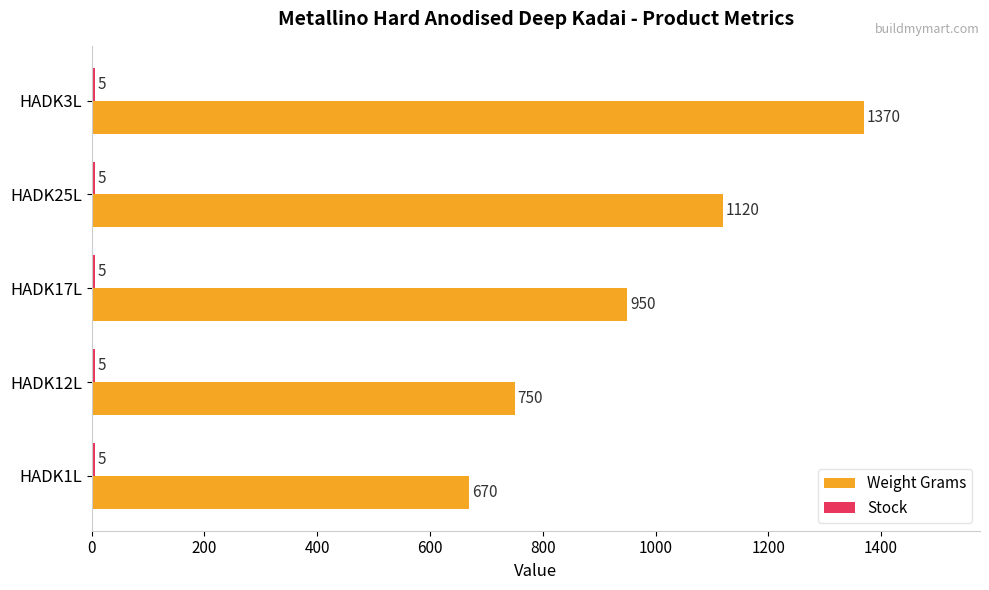

List the labels in order of Weight Grams value, smallest first.

HADK1L, HADK12L, HADK17L, HADK25L, HADK3L